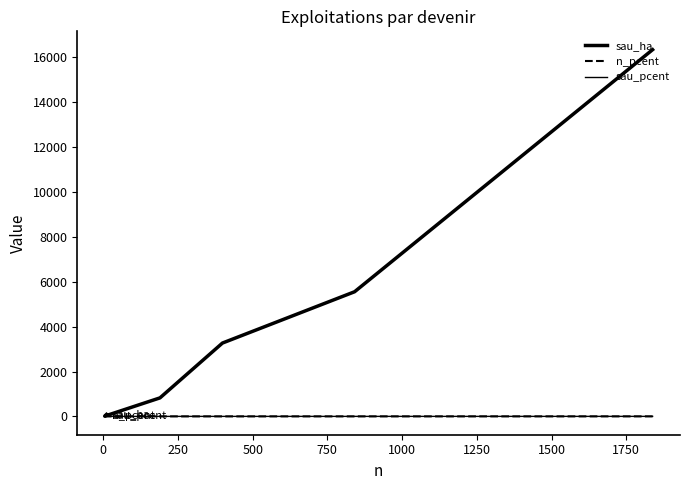

True or false: n_pcent has a value of 1.0 at −250.

False